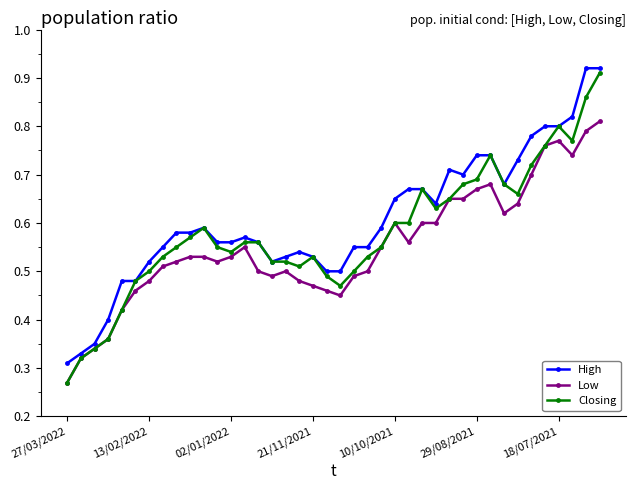

True or false: High has more than 0 interior local peaks.

True